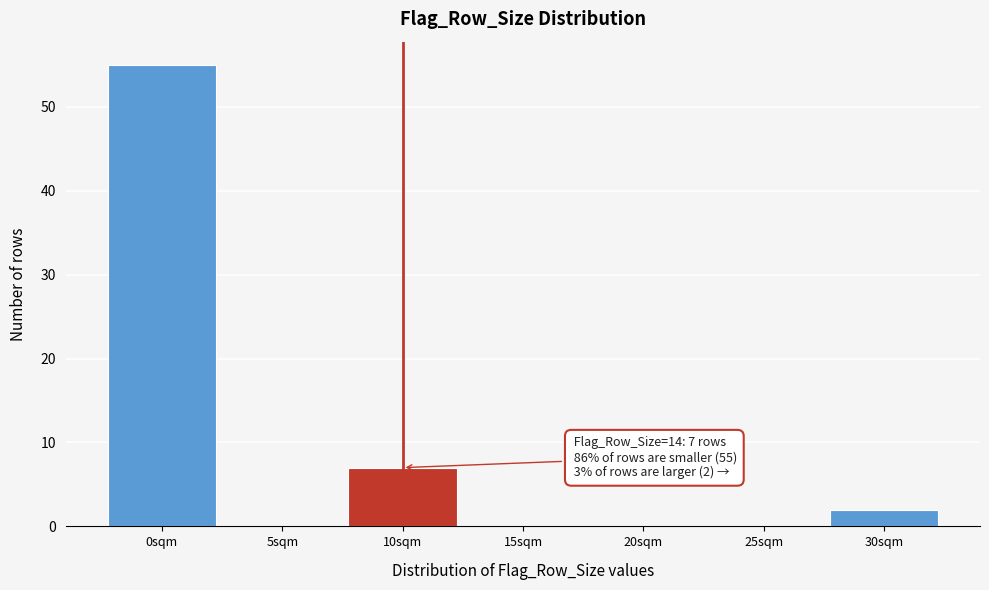

Reading left to right, list all the values displayed in this chart.

0sqm=55	5sqm=0	10sqm=7	15sqm=0	20sqm=0	25sqm=0	30sqm=2